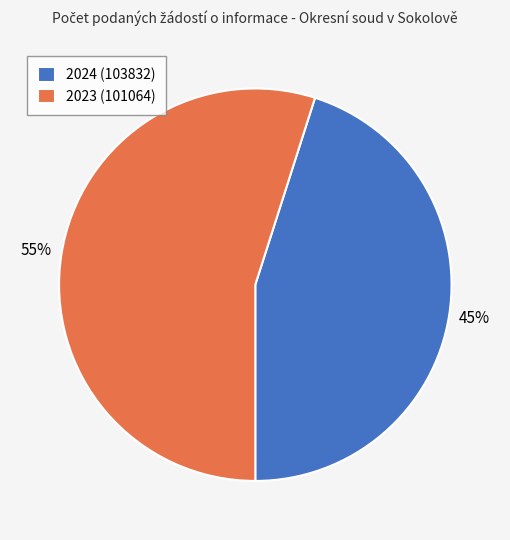

Is 2023 (101064) the majority of the pie?

Yes